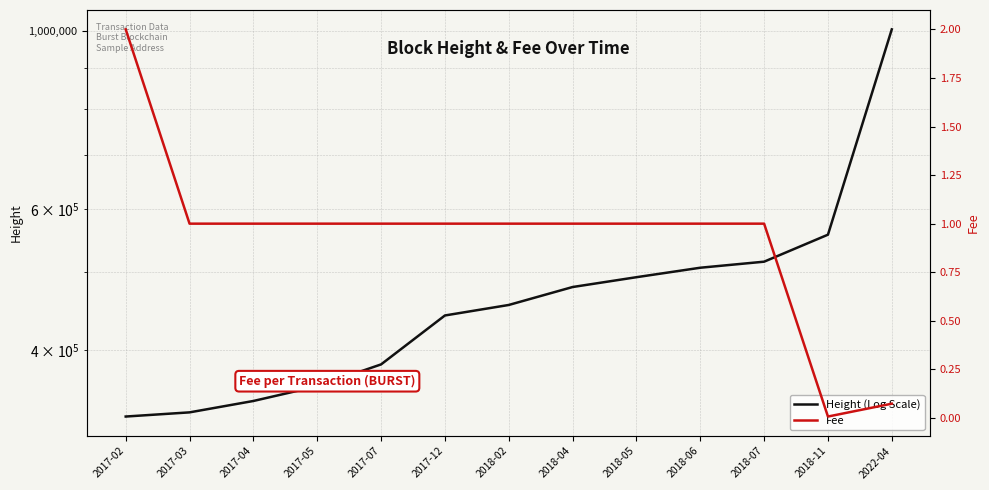

Which series has the largest total across all categories?

Height (Log Scale)